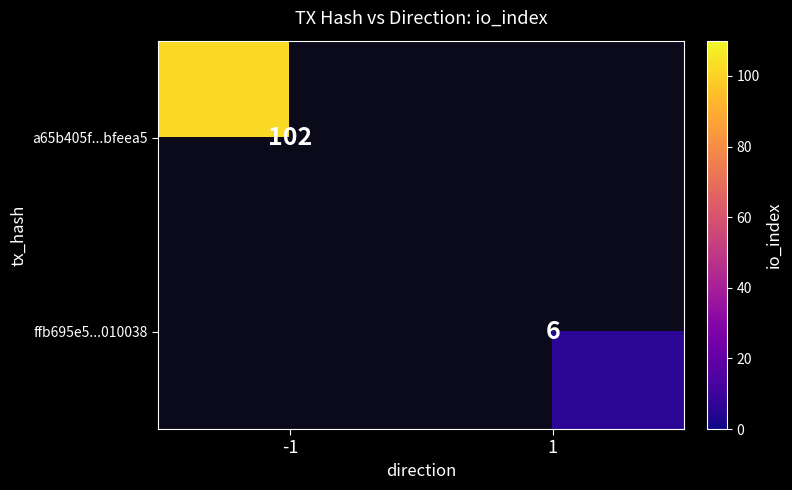

The ffb695e5...010038 series shows 3 at 1. True or false?

False